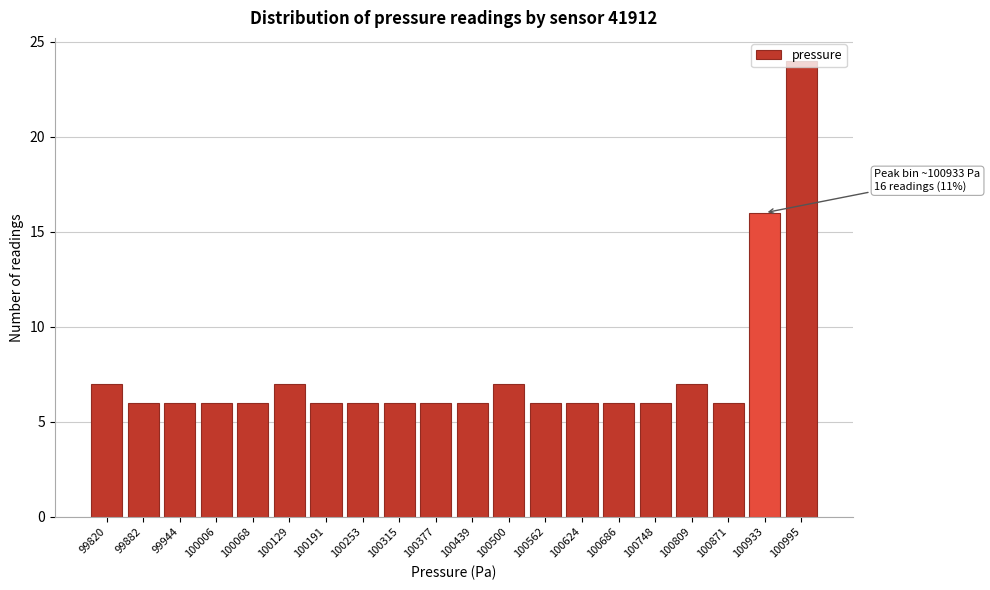

What is the value of the 1st bar from the left?

7